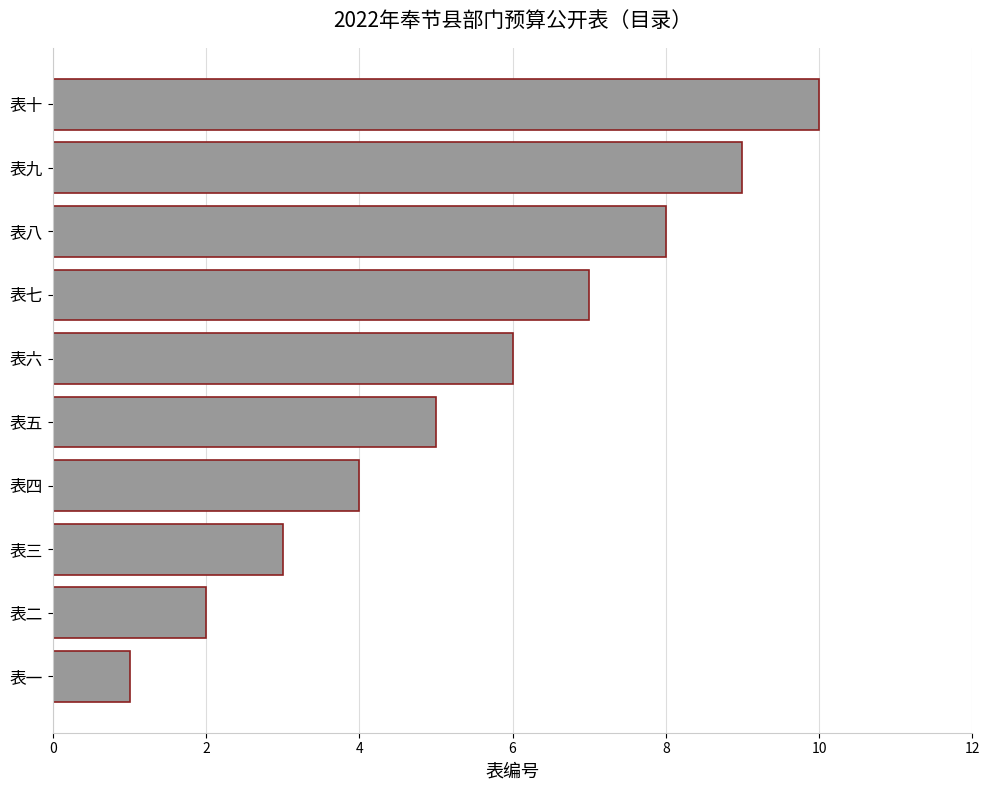

Which has a higher value, 表四 or 表七?

表七